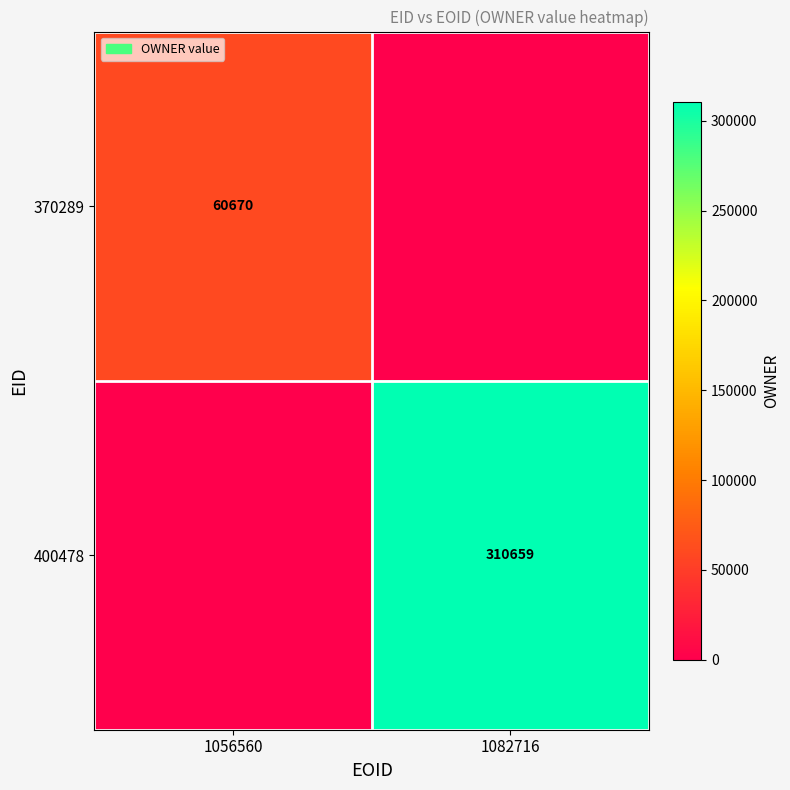

True or false: 370289 has a value of 84897 at 1056560.

False